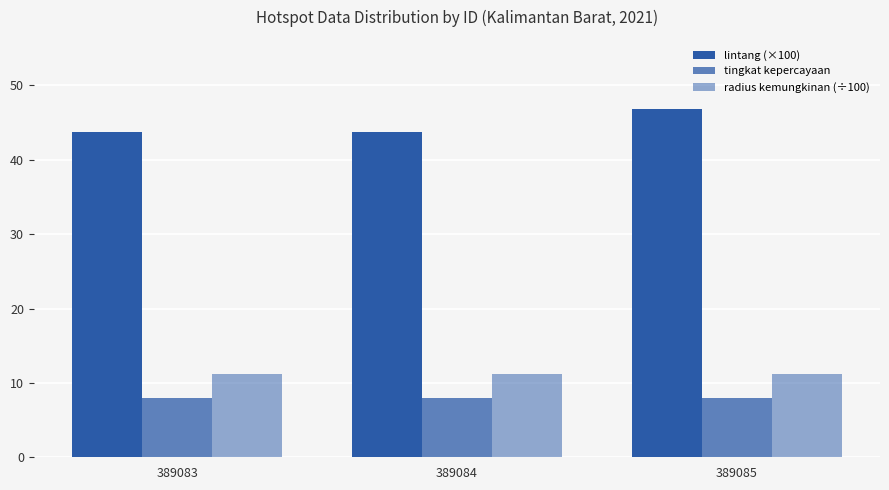

At how many categories does at least one series exceed 44?

1